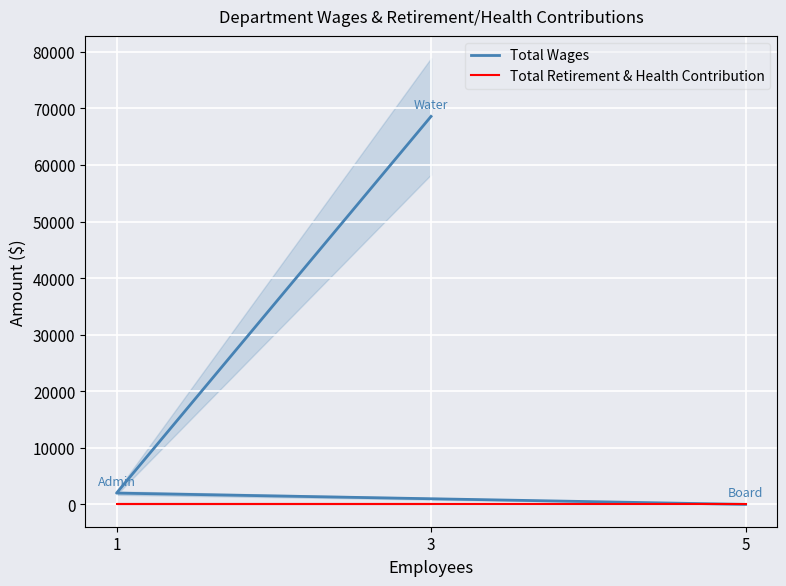

List the series in order of their overall mean, lowest first.

Total Retirement & Health Contribution, Total Wages